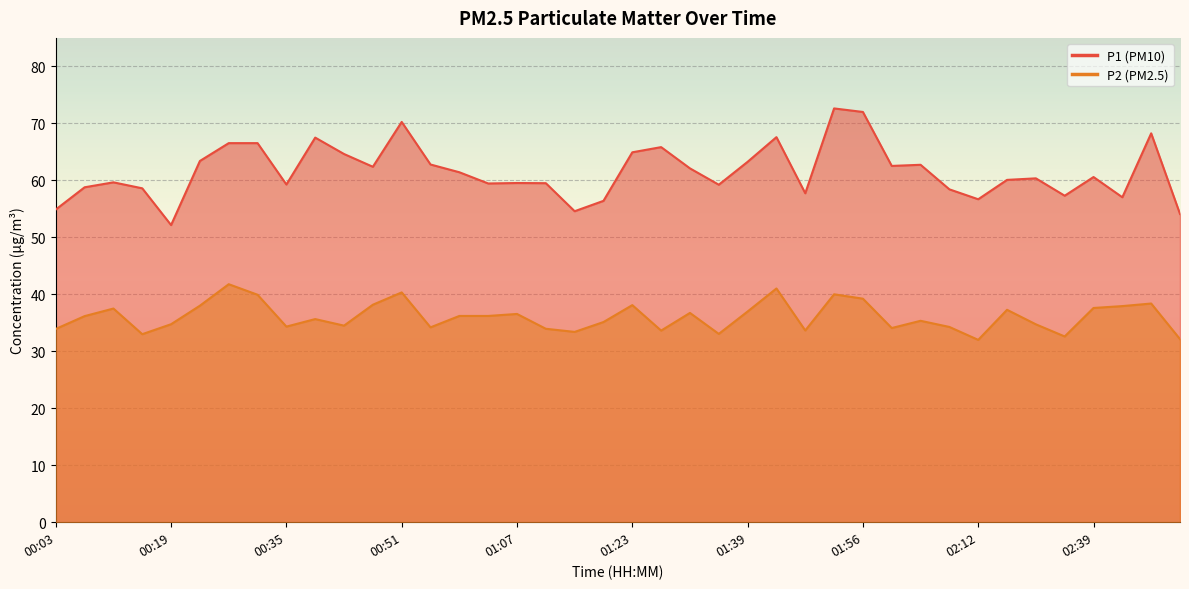

At which label does P1 first exceed 60?

00:23